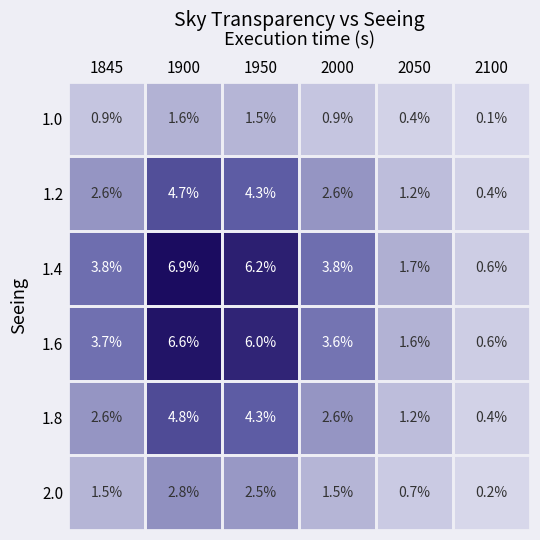

List the labels in order of 1.6 value, smallest first.

2100, 2050, 2000, 1845, 1950, 1900